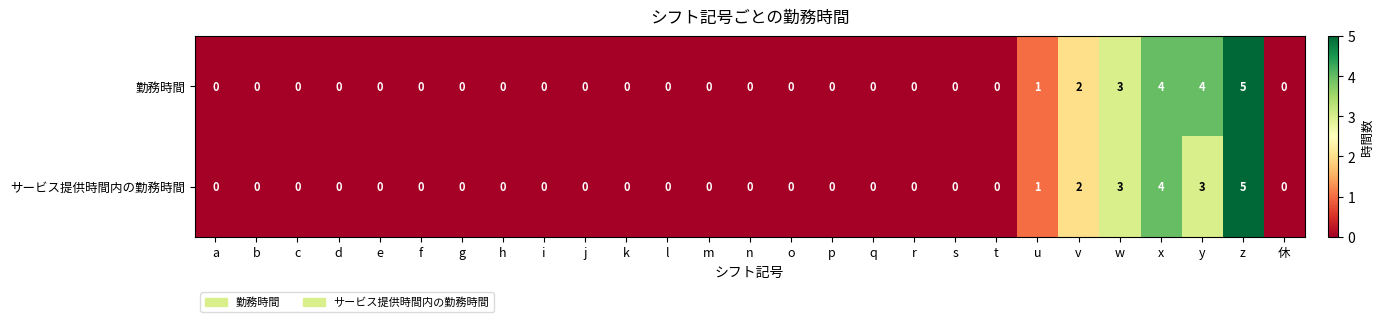

What is the difference between the maximum and minimum values in the 勤務時間 series?

5